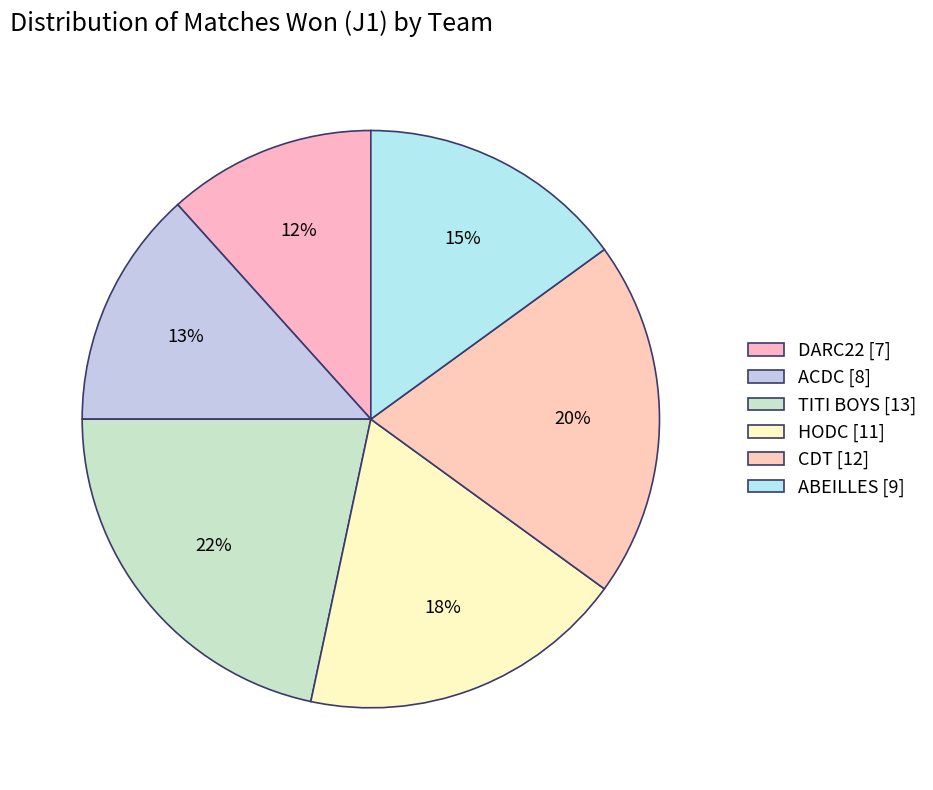

What percentage is the ACDC slice, to the nearest percent?

13%